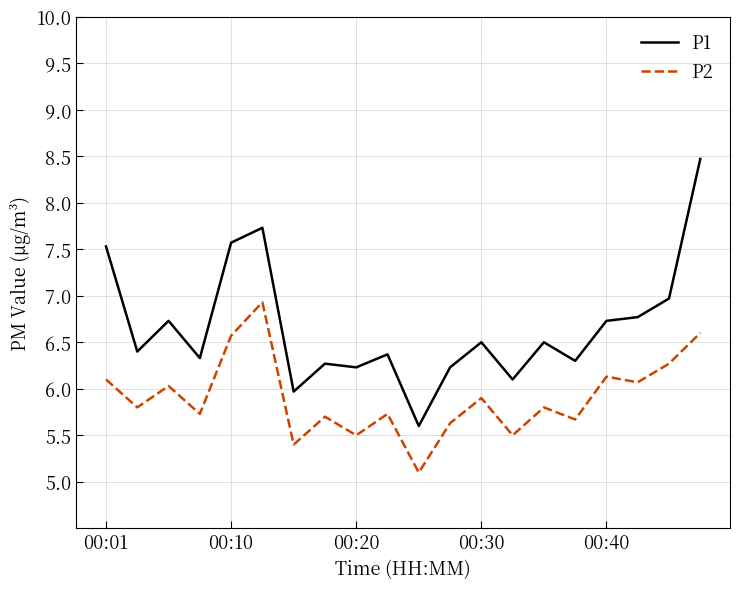

Which series has the largest range (max minus min)?

P1